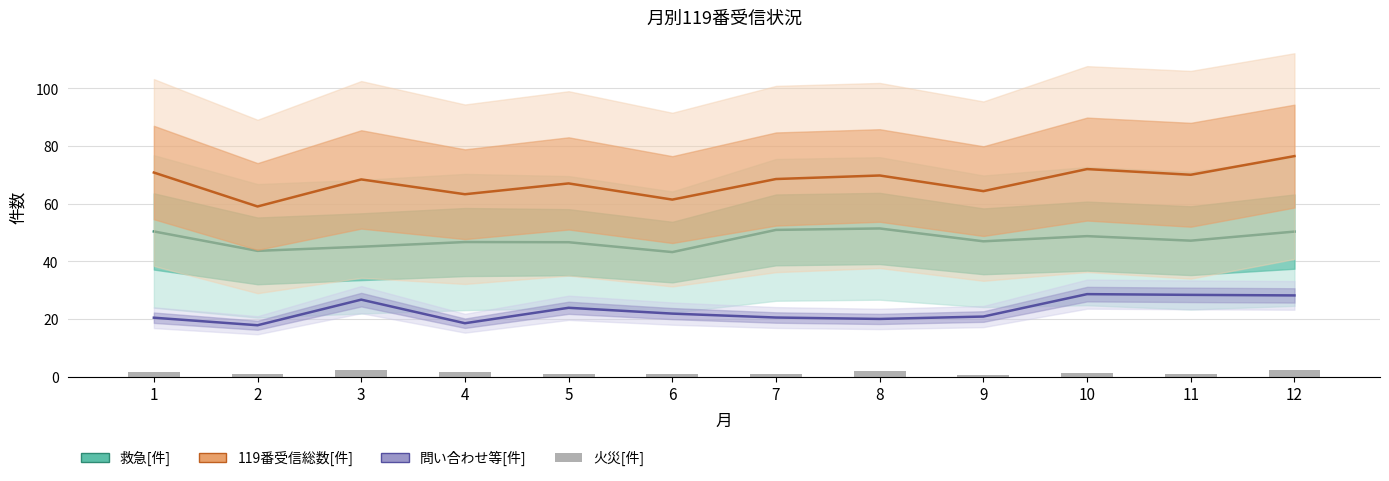

How many series are shown in this chart?

4